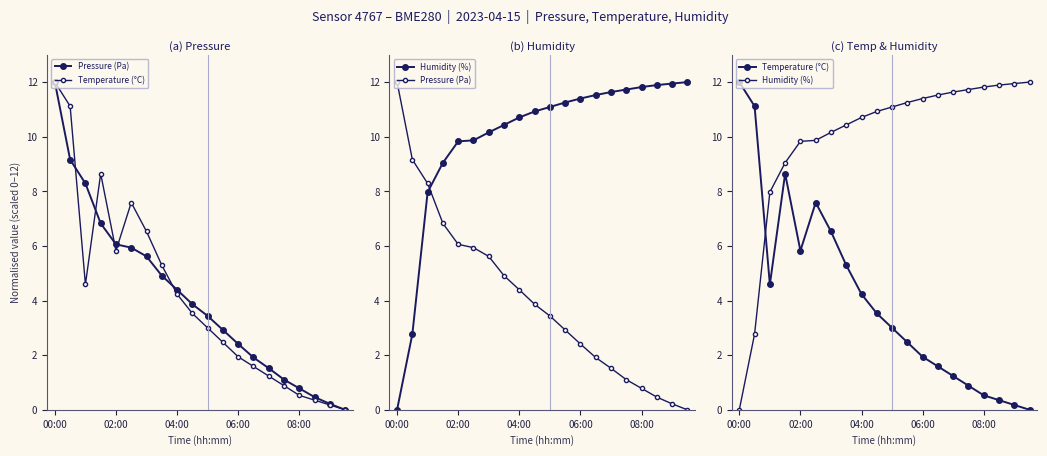

How many interior local peaks does the Temperature (°C) series have?

2